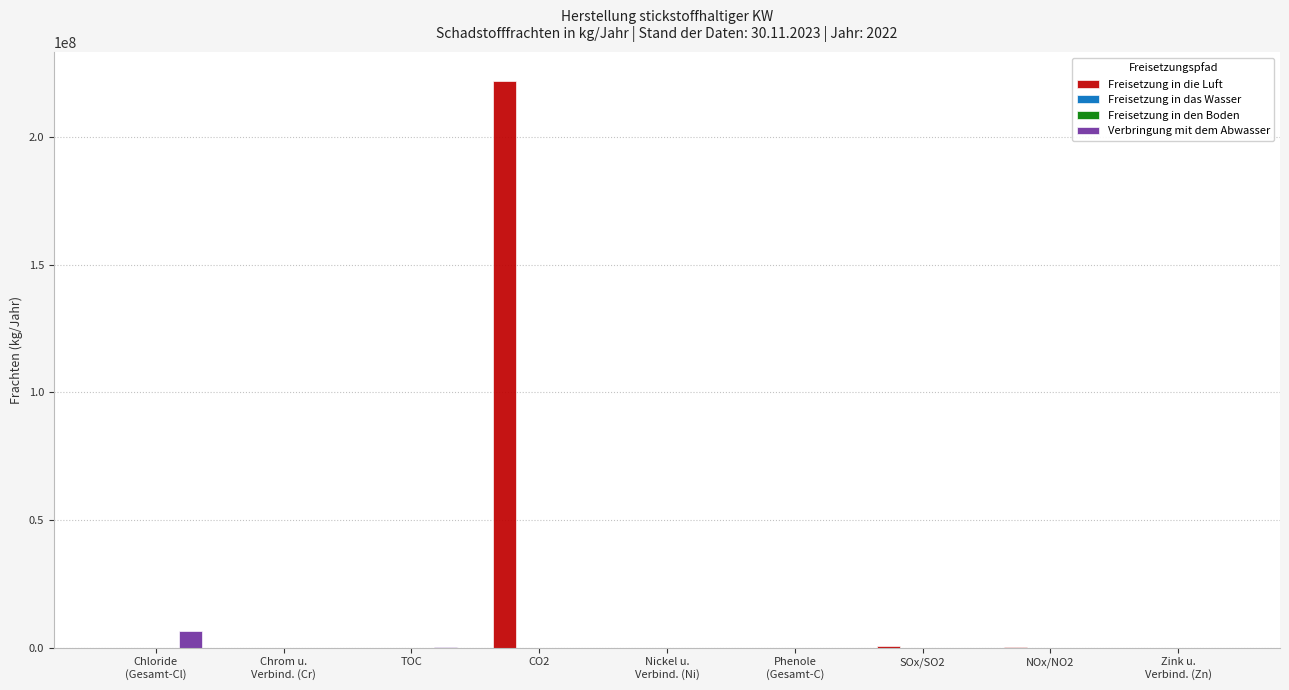

True or false: Freisetzung in die Luft has a value of -78008743 at Phenole
(Gesamt-C).

False